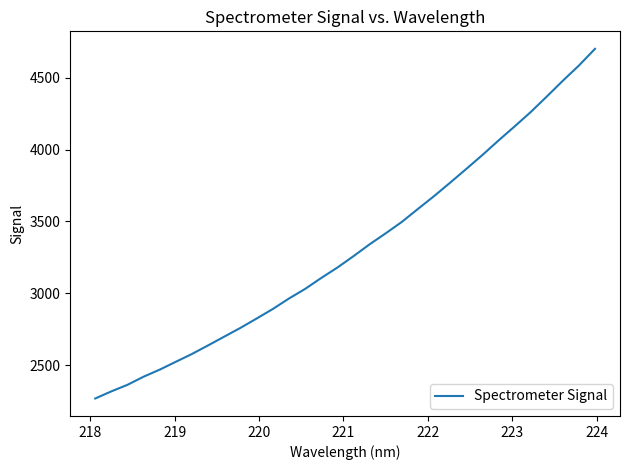

What is the minimum value shown in the chart?

2269.1